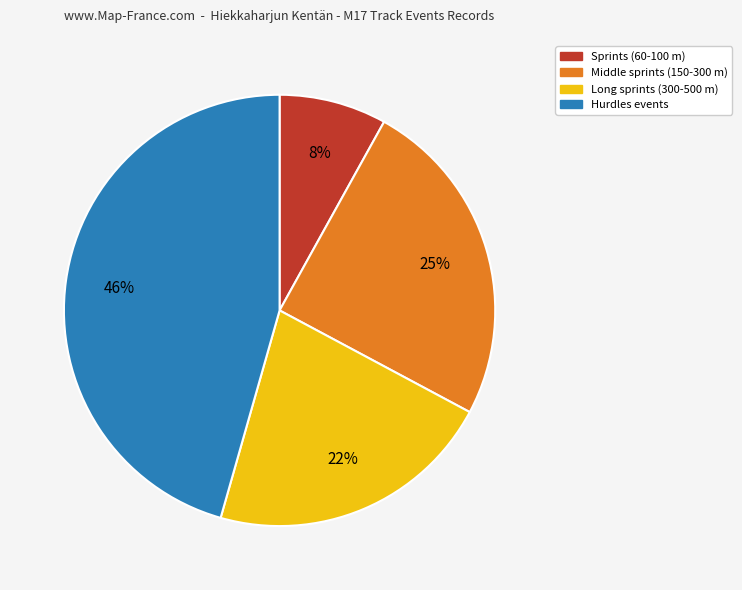

Is there any slice that represents more than half of the pie?

No